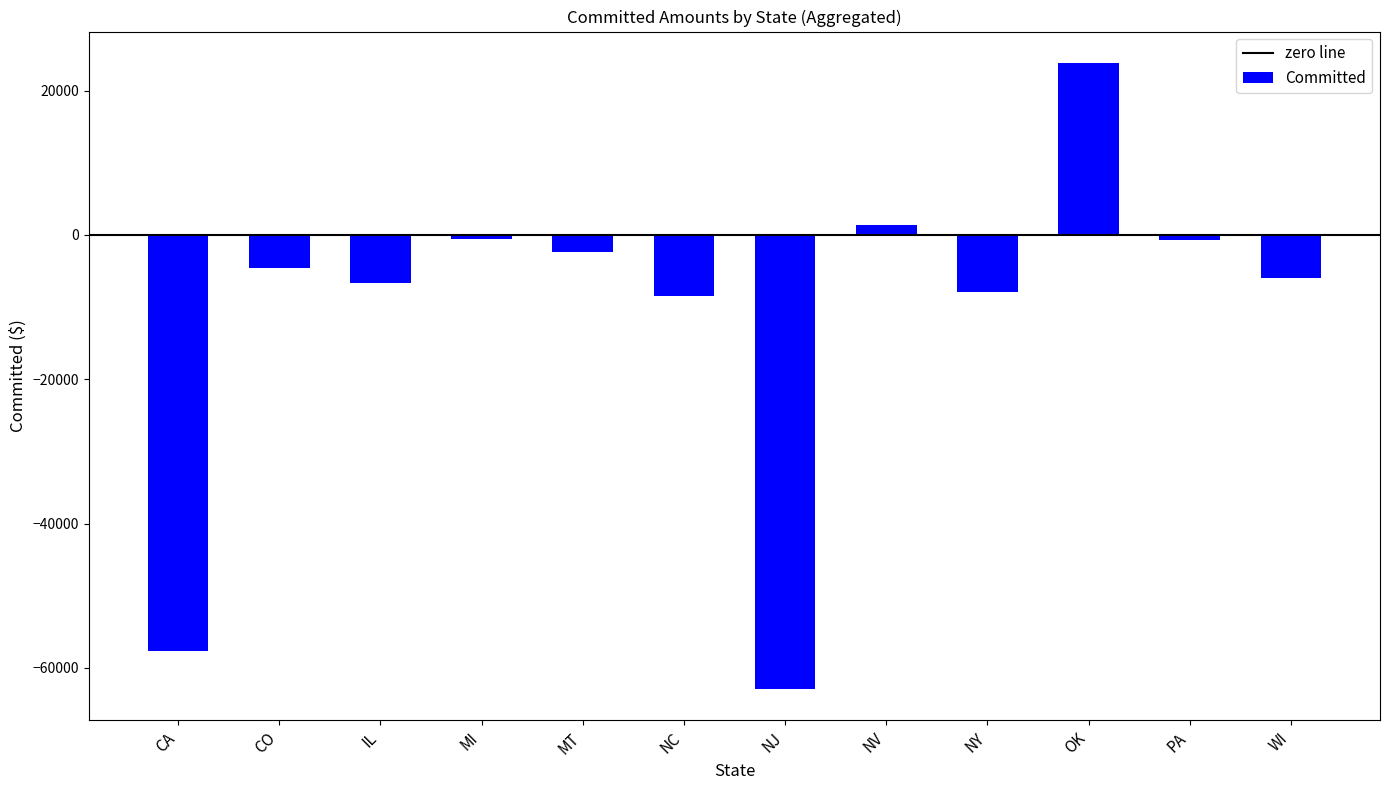

What is the sum of all values?

-132476.8